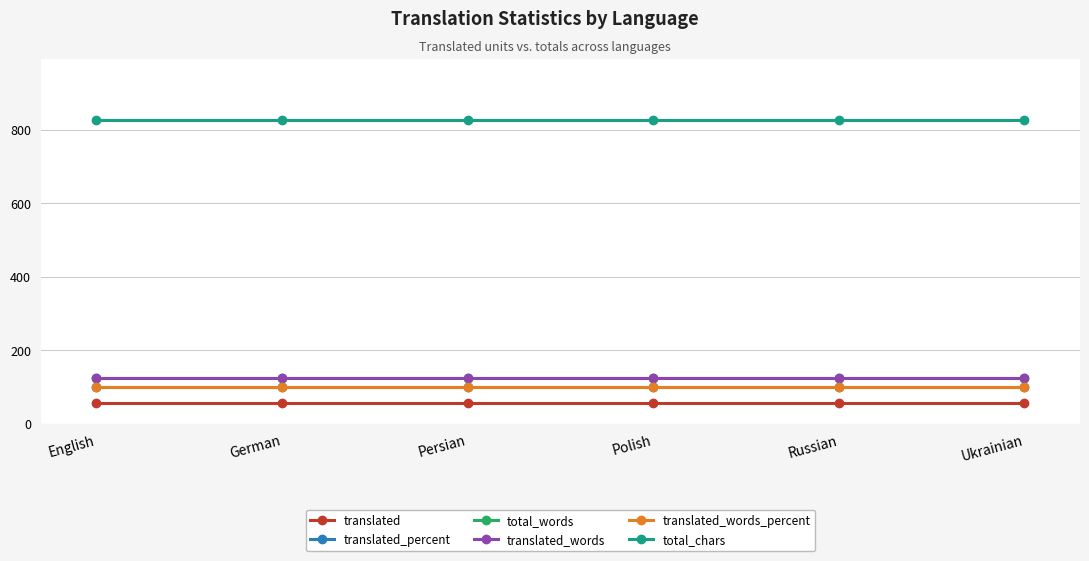

What are all the series names shown in the legend?

translated, translated_percent, total_words, translated_words, translated_words_percent, total_chars